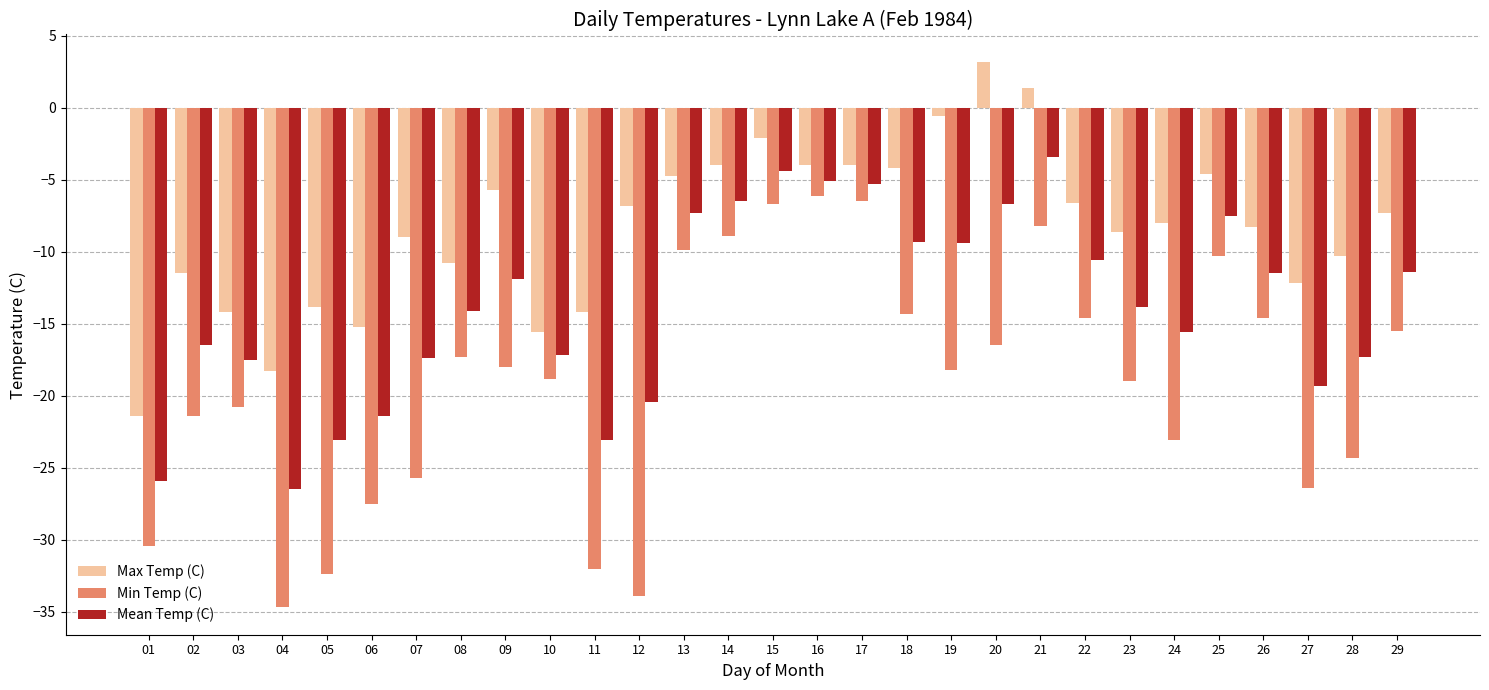

Rank the series by their maximum value, from lowest to highest.

Min Temp (C), Mean Temp (C), Max Temp (C)